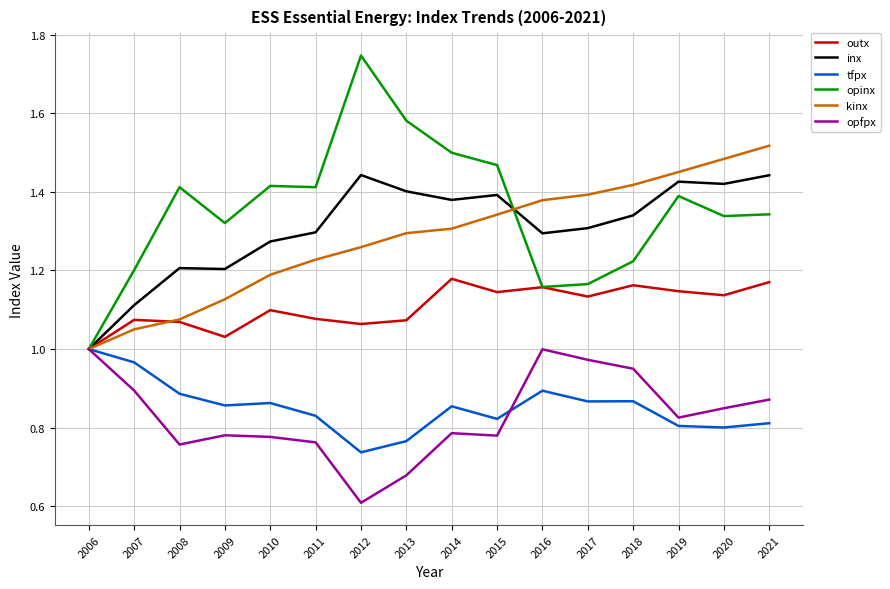

Is this an area chart (filled region under the line)?

No